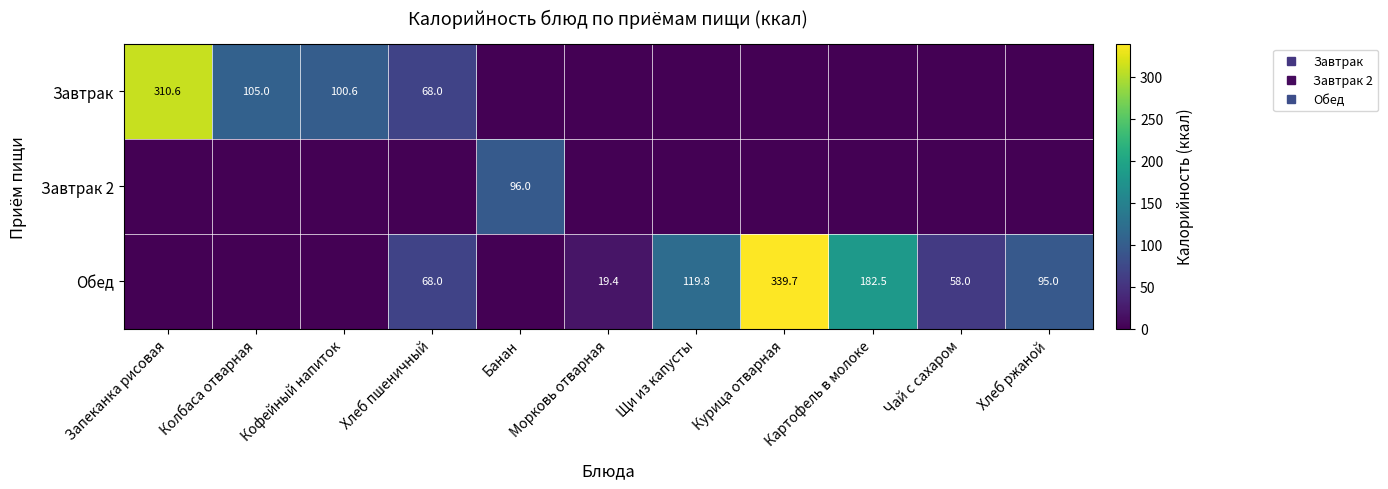

Which category has the highest value across all series?

Курица отварная